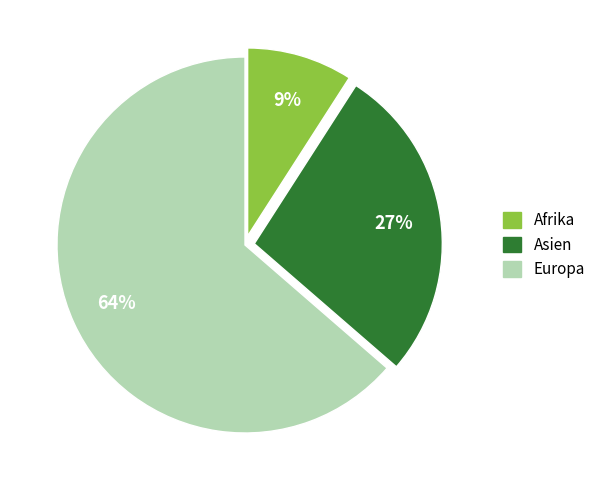

What percentage is the Europa slice, to the nearest percent?

64%